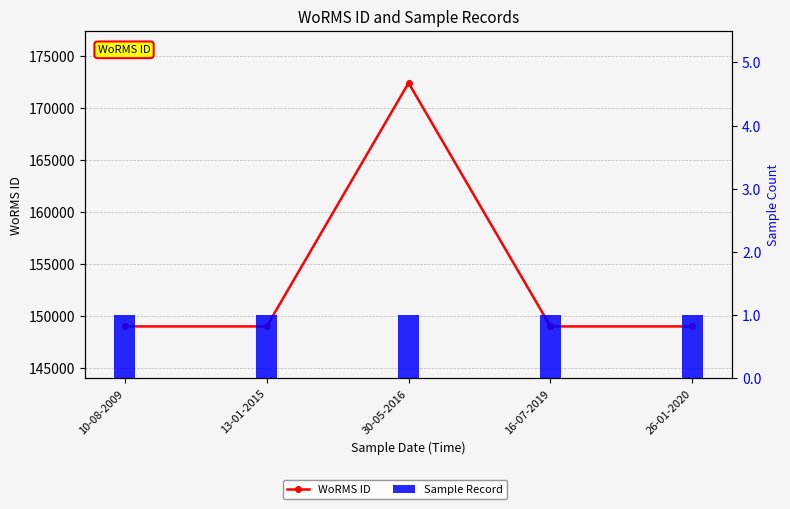

What is the value of the Sample Record bar at the 2nd from the left?

1